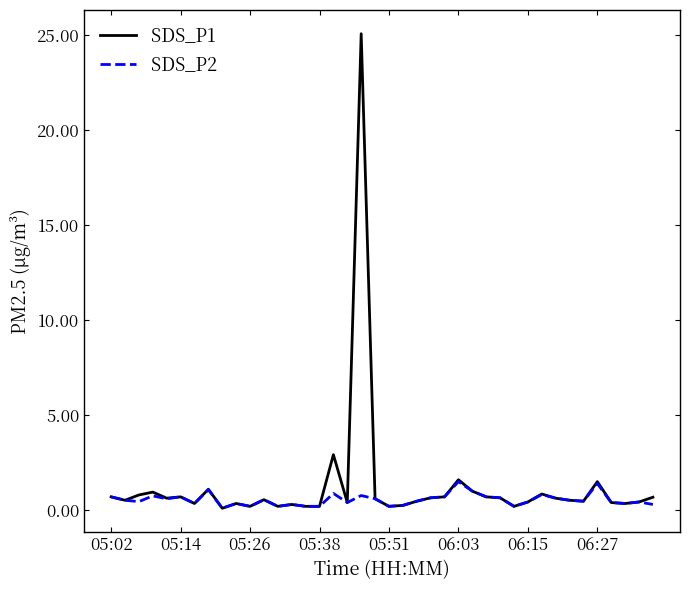

List the series in order of their peak value, highest first.

SDS_P1, SDS_P2